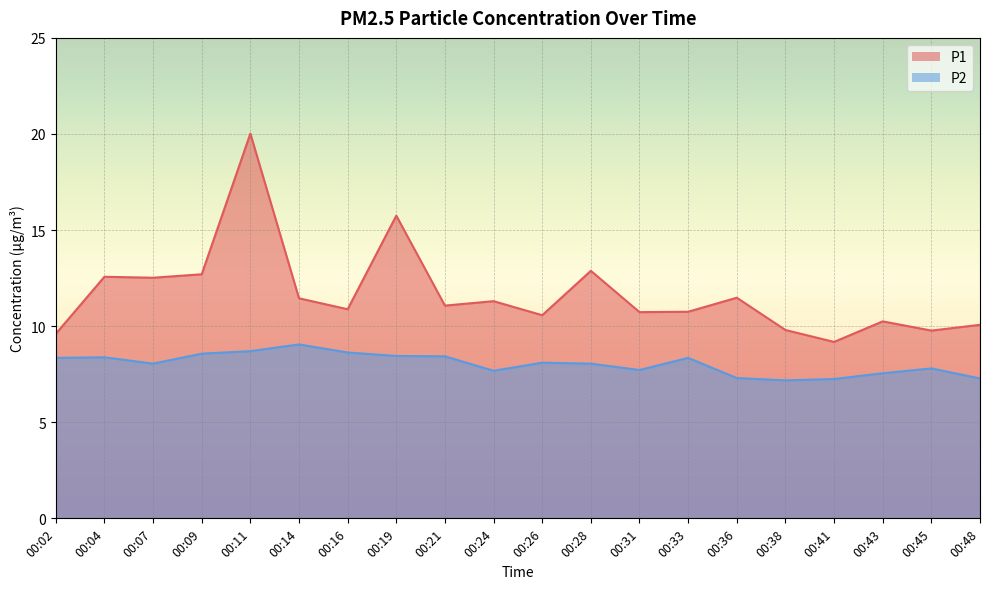

What is the spread (max minus min) of values at 00:16?

2.2